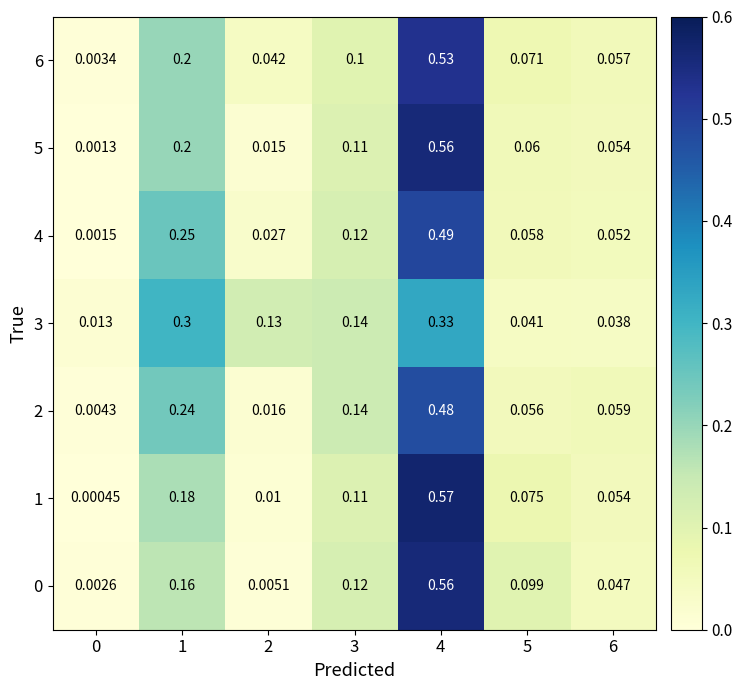

Which series has the largest total across all categories?

6